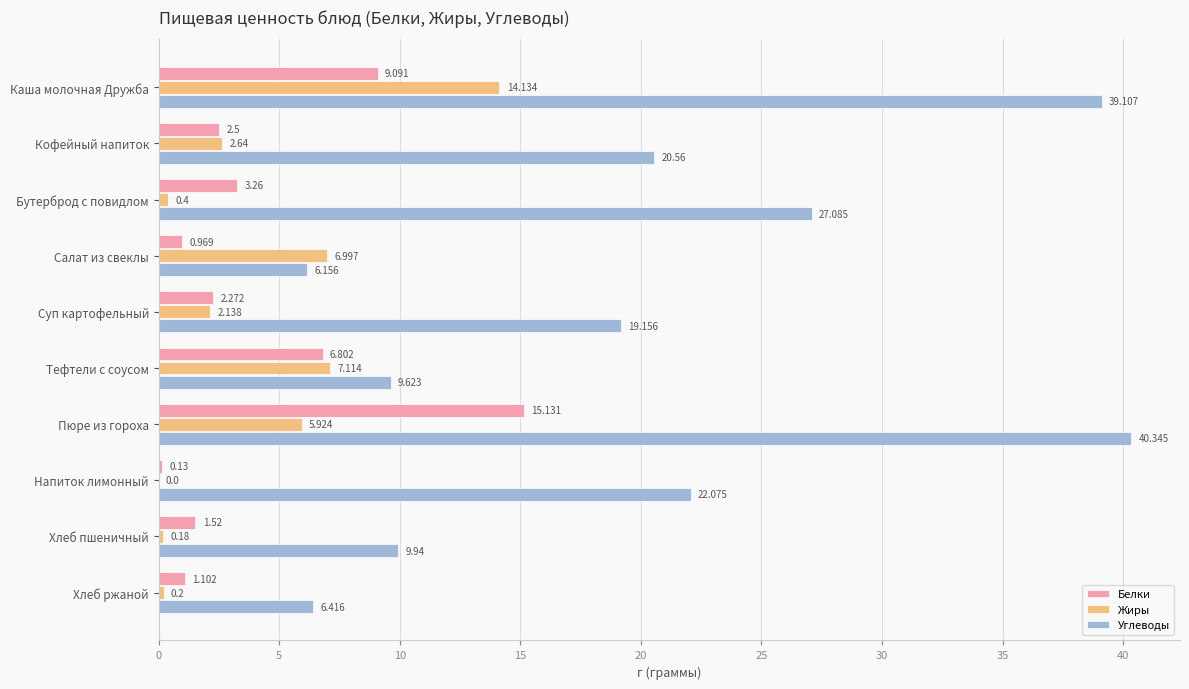

Which label corresponds to the largest value in the chart?

Пюре из гороха